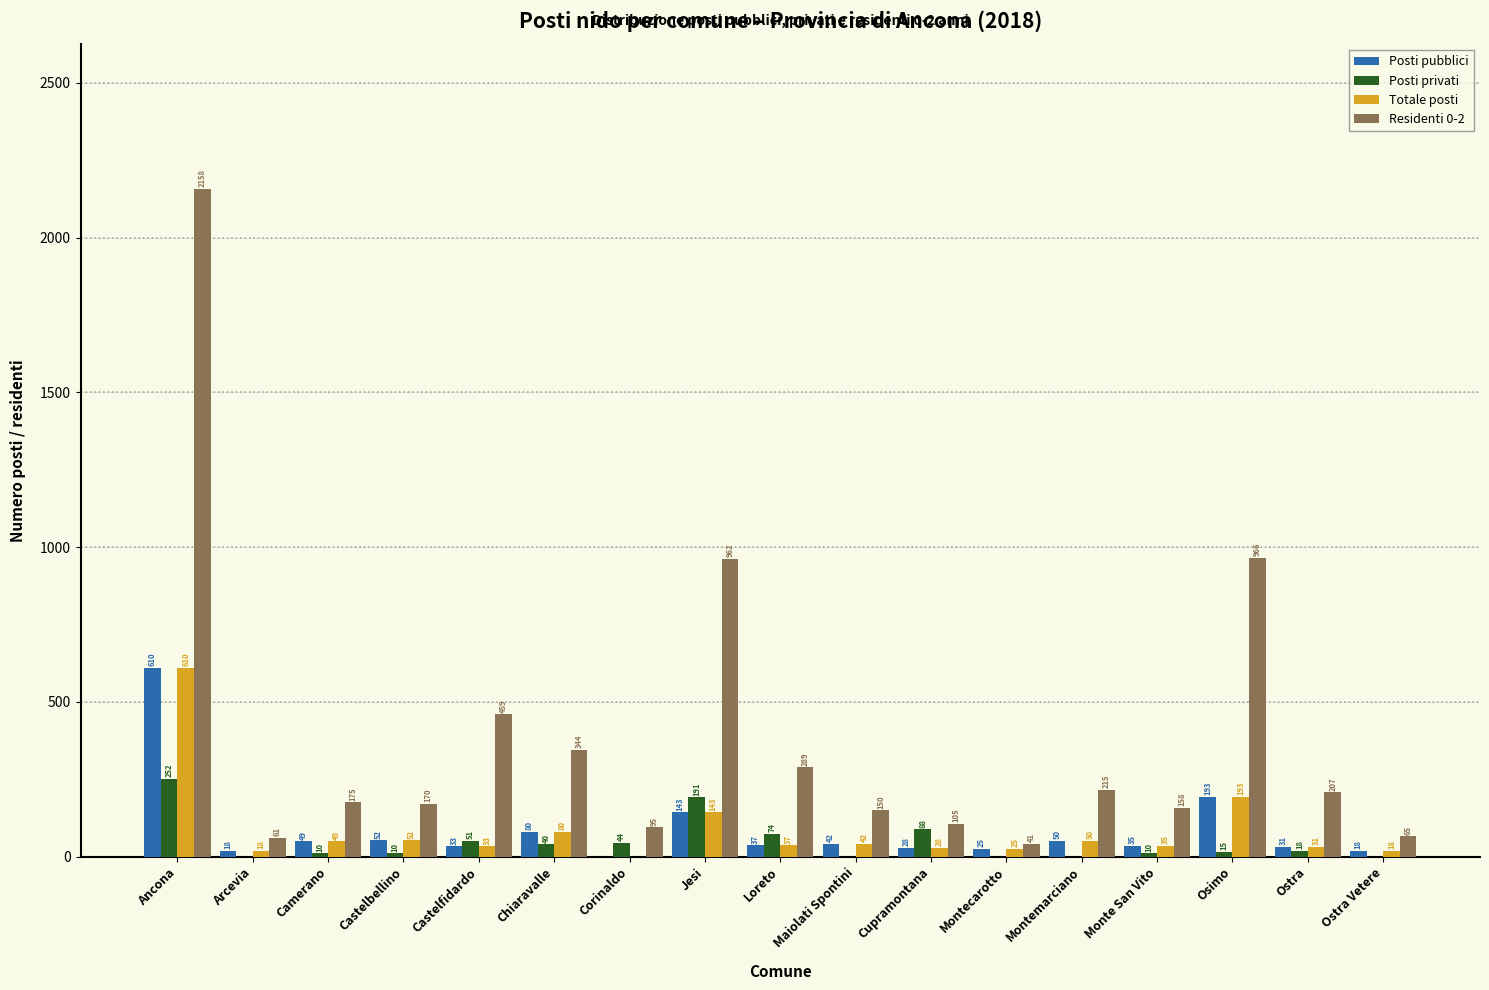

Between Castelfidardo and Loreto, which series saw the biggest shift?

Residenti 0-2